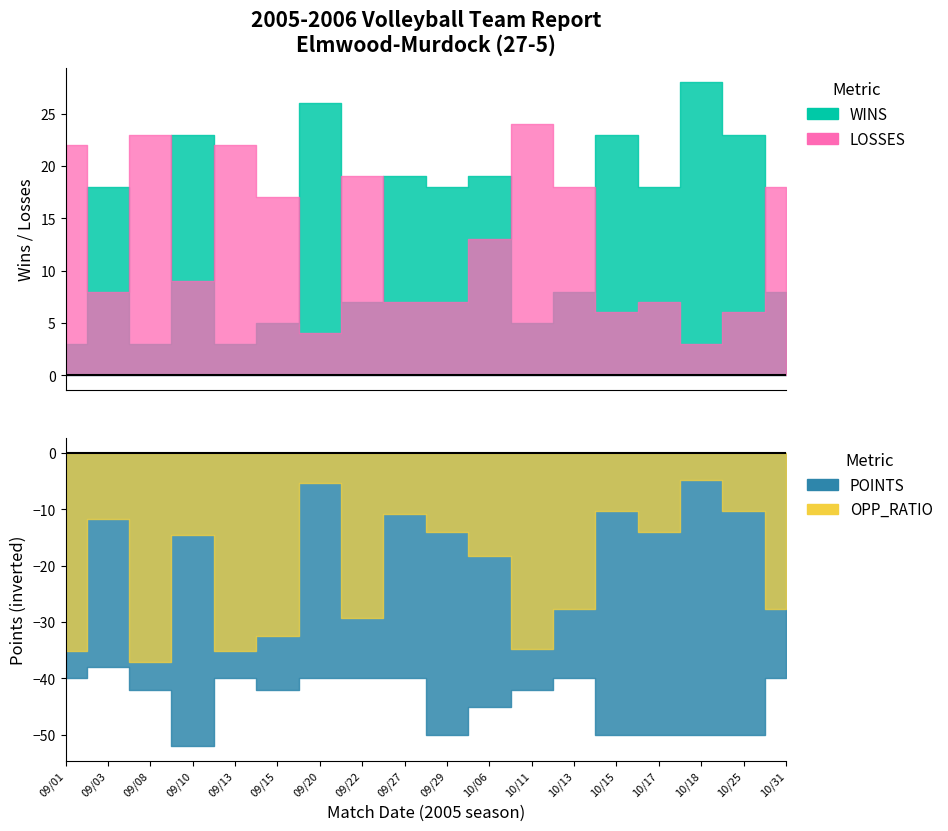

Where is the first local maximum for WINS?

09/03